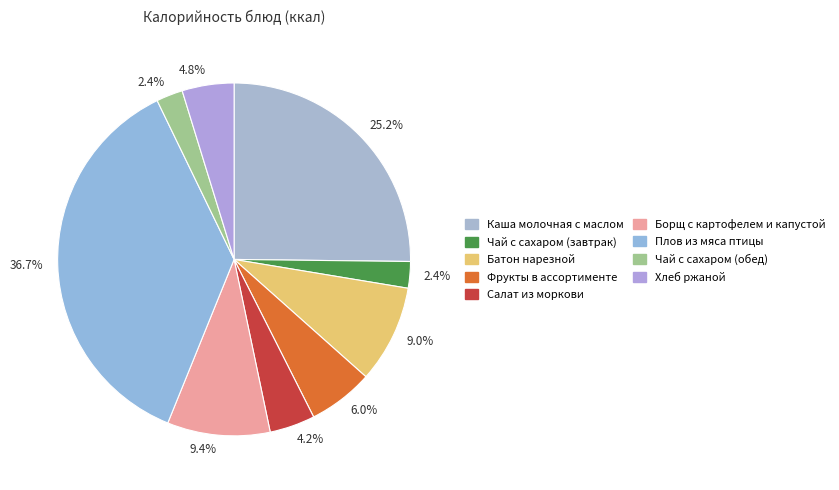

Rank the categories by value from highest to lowest.

Плов из мяса птицы, Каша молочная с маслом, Борщ с картофелем и капустой, Батон нарезной, Фрукты в ассортименте, Хлеб ржаной, Салат из моркови, Чай с сахаром (завтрак), Чай с сахаром (обед)